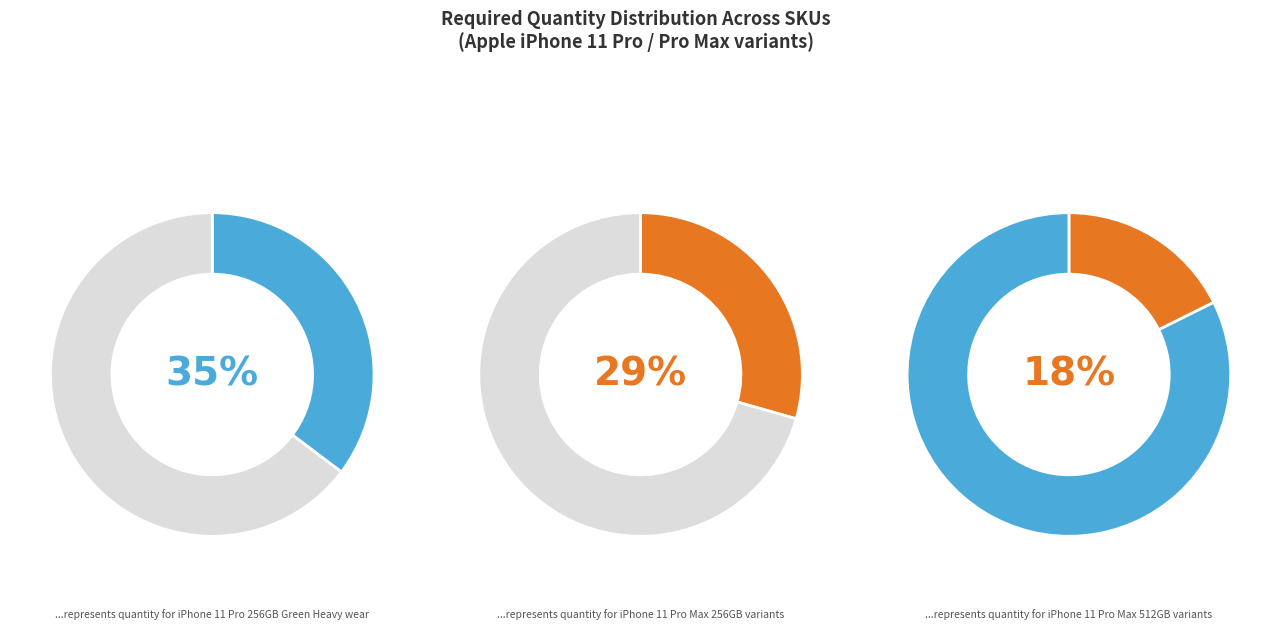

The iPhone 11 Pro Max 512GB (Grey/Reduced) slice represents 1% of the pie. True or false?

False